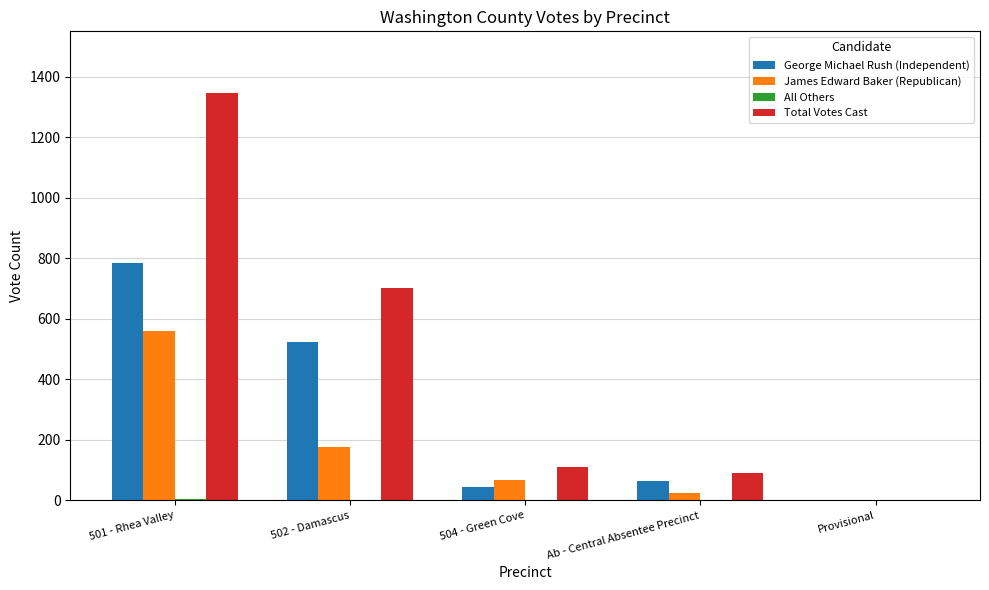

At which label is George Michael Rush (Independent) closest to 392?

502 - Damascus